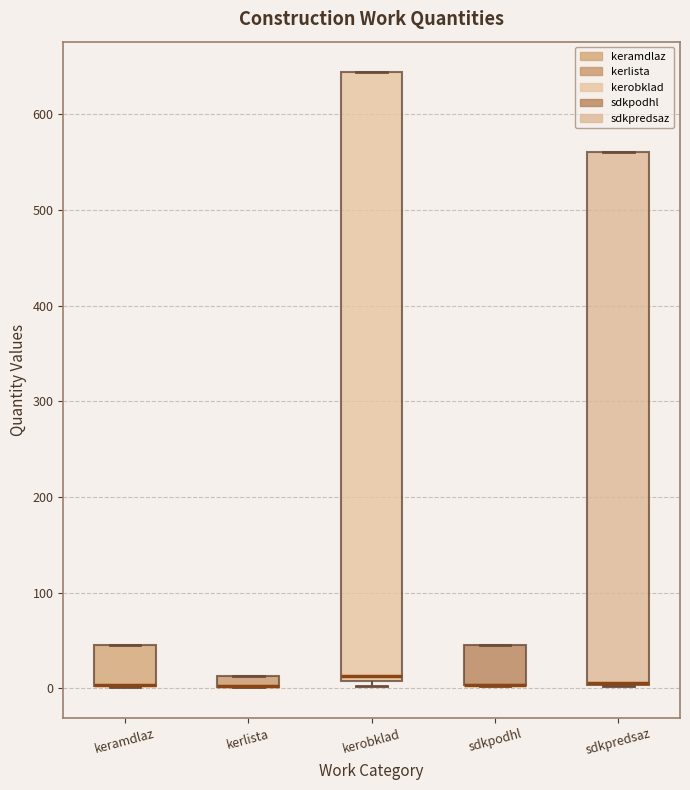

Where is the lower edge of the box for keramdlaz on the y-axis? The values are not printed on the chart, so give them approximately, as read against the axis.

0